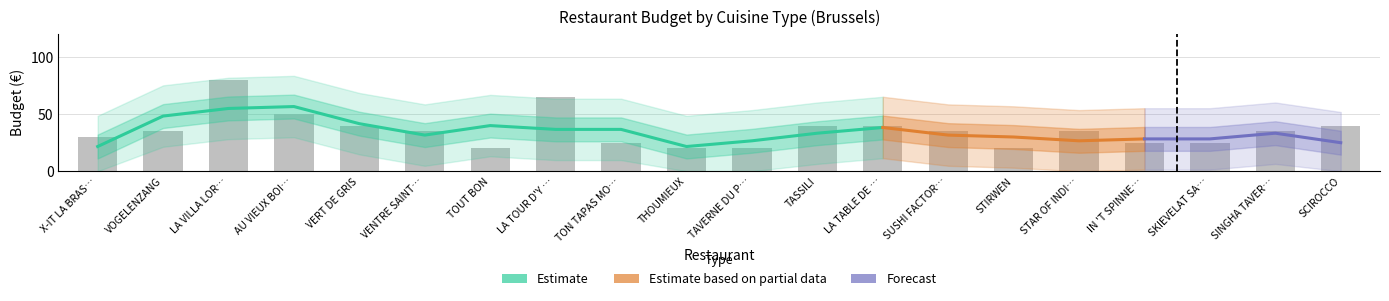

Reading left to right, what are all the values shown in this chart?

30	35	80	50	40	35	20	65	25	20	20	40	40	35	20	35	25	25	35	40